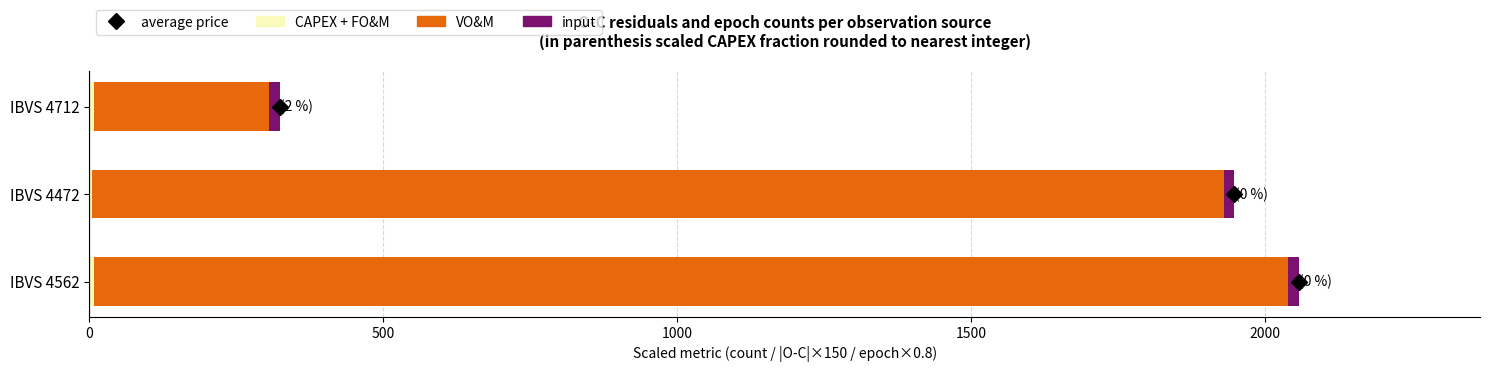

Count the number of categories in the chart.

3